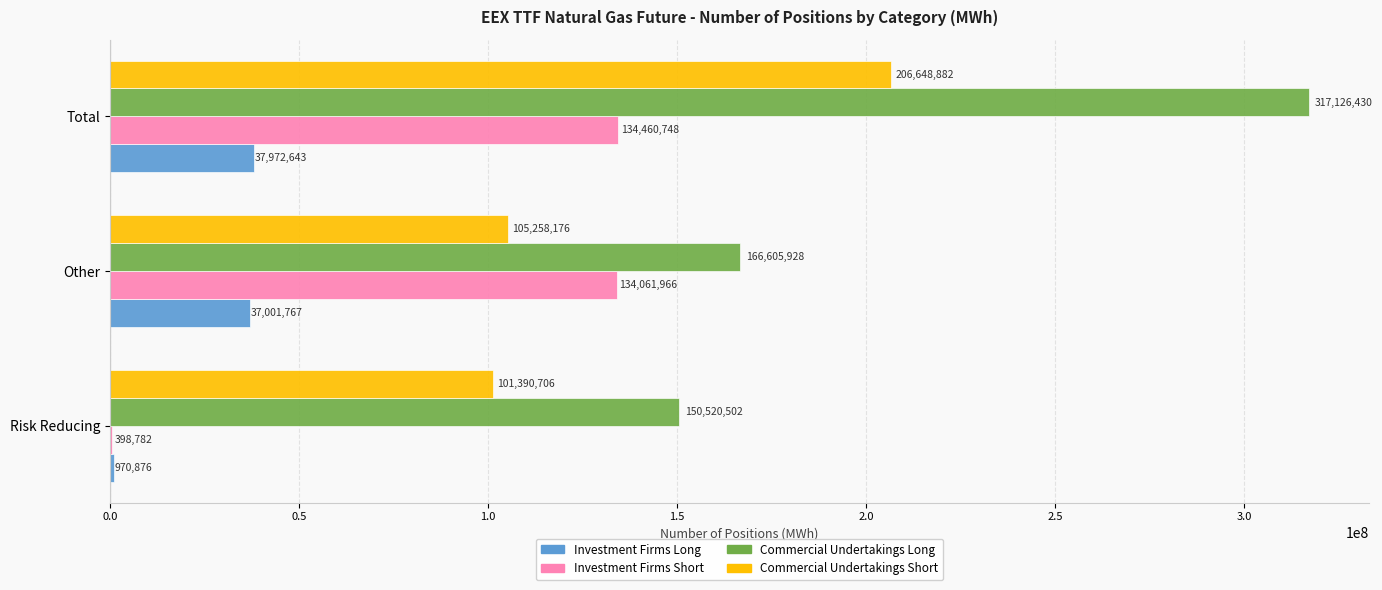

What is the highest value of the Investment Firms Long series?

37972643